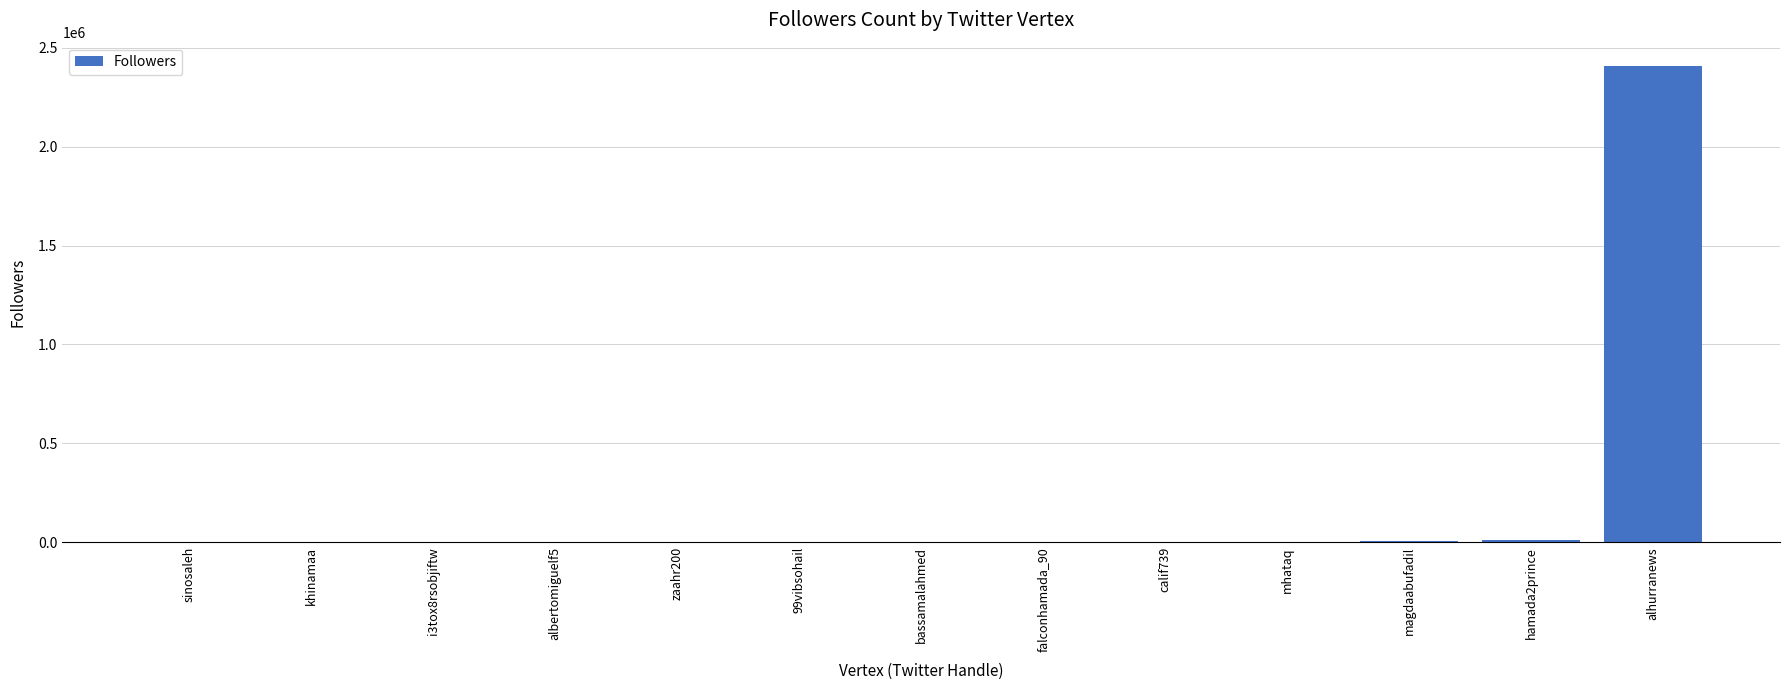

What is the sum of all values?

2438041